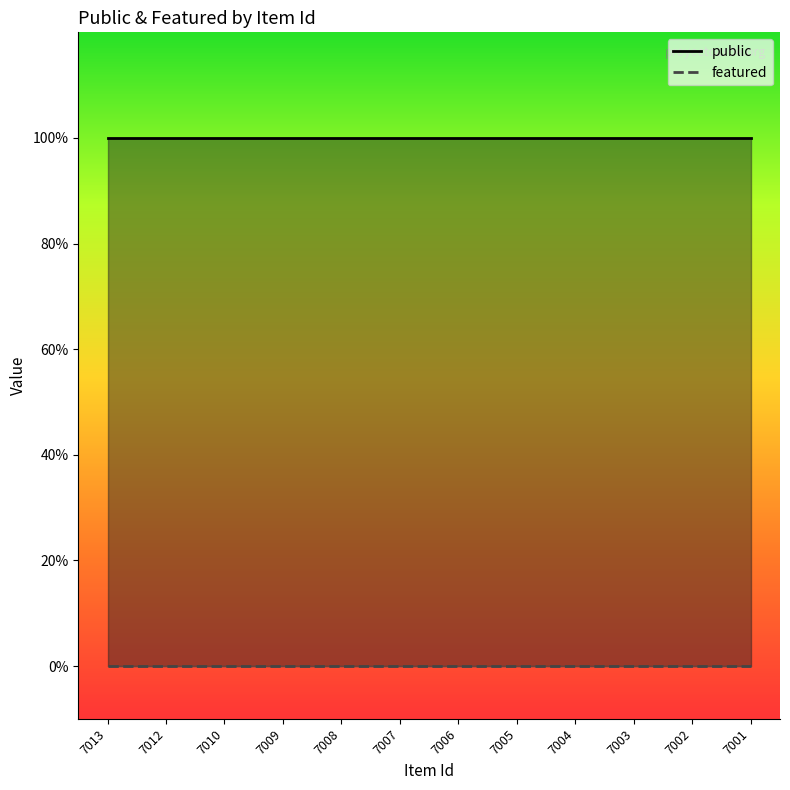

Reading left to right, list all the values displayed in this chart.

public: 7013=1	7012=1	7010=1	7009=1	7008=1	7007=1	7006=1	7005=1	7004=1	7003=1	7002=1	7001=1
featured: 7013=0	7012=0	7010=0	7009=0	7008=0	7007=0	7006=0	7005=0	7004=0	7003=0	7002=0	7001=0